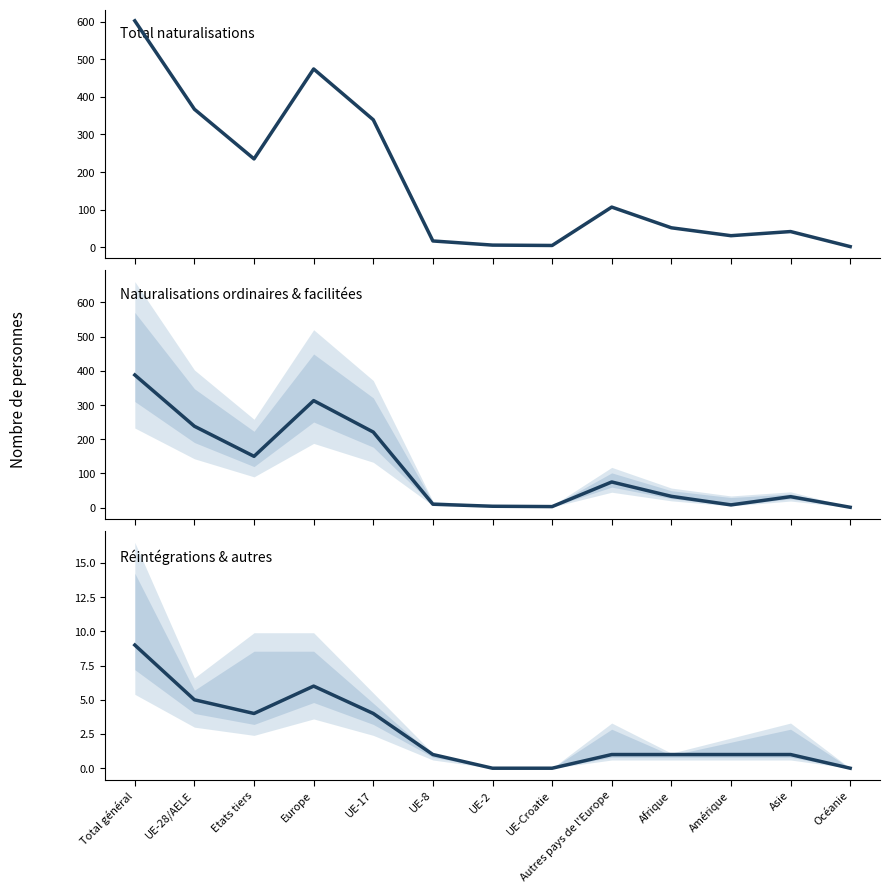

What is the difference between the maximum and second lowest values in the Naturalisations ordinaires series?

385